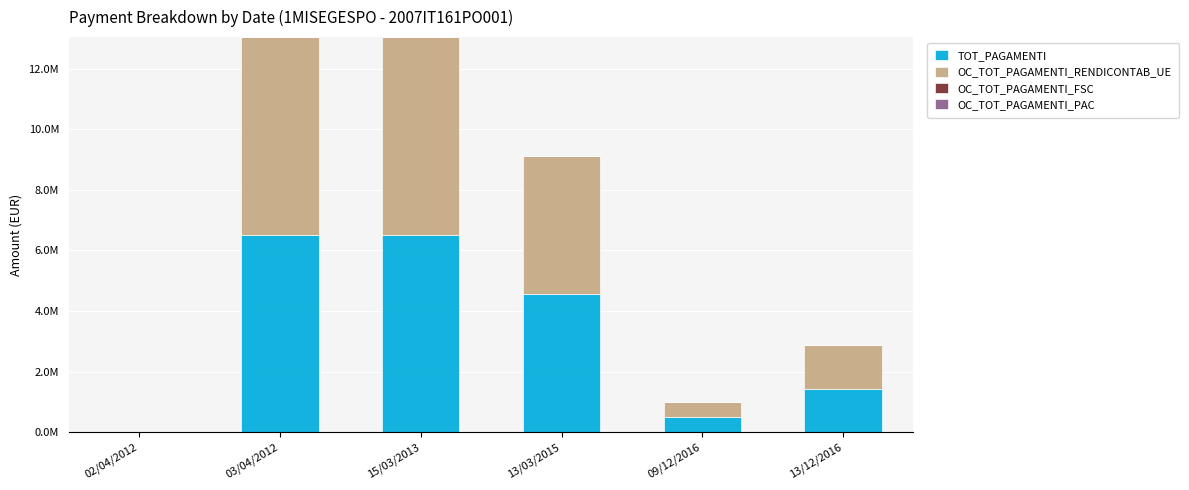

What is the total value across all series at 03/04/2012?

13046572.9